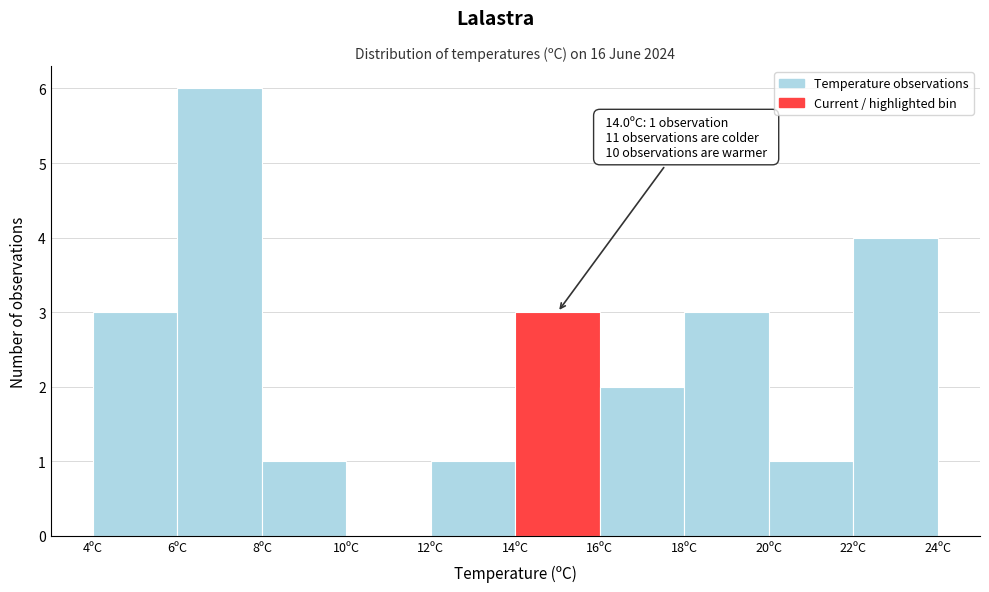

Which range on the x-axis has the tallest bar?

6 to 8